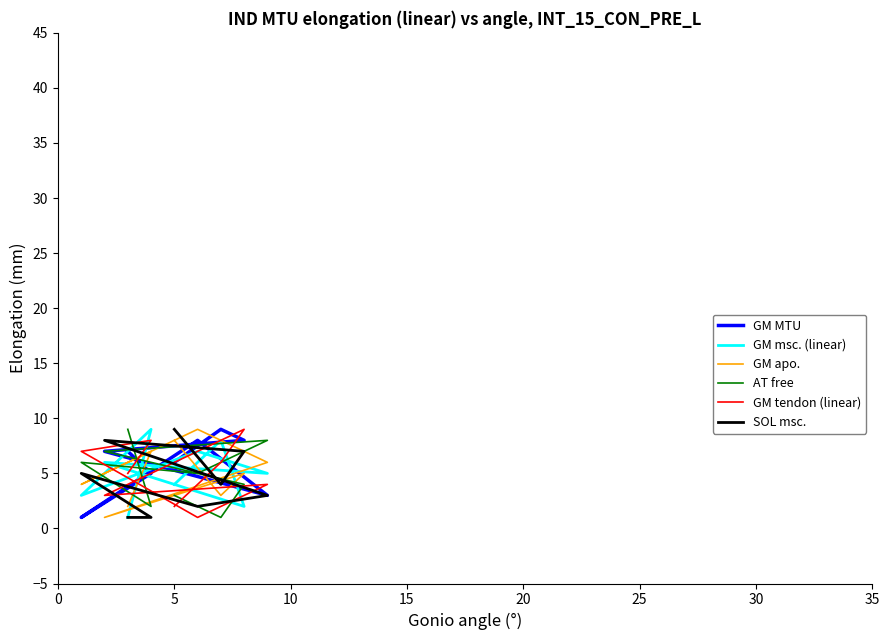

How many GM tendon (linear) values are between 3 and 7?

5